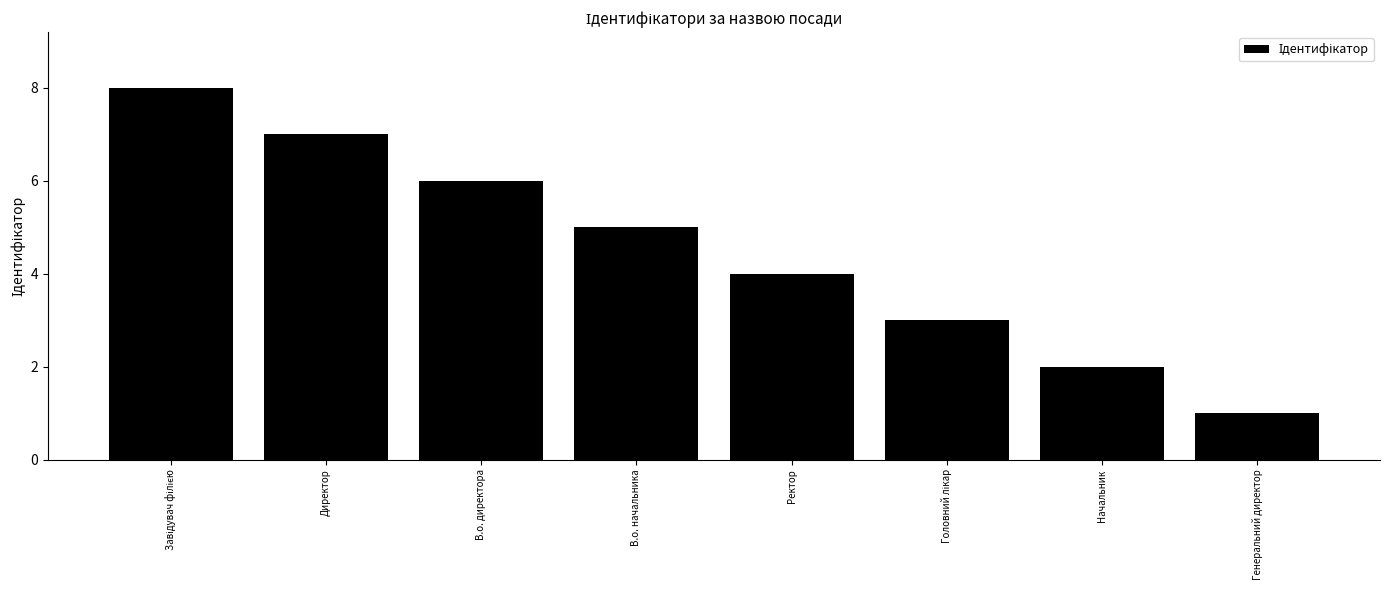

Reading left to right, what are all the values shown in this chart?

8	7	6	5	4	3	2	1